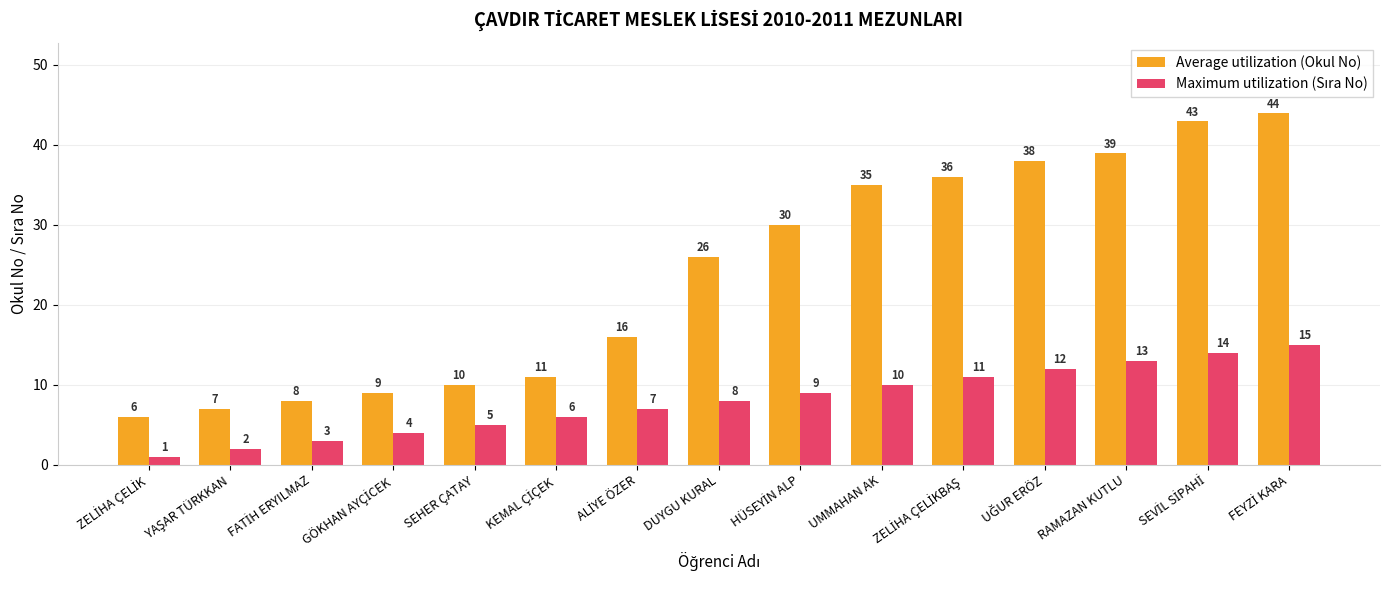

What is the spread (max minus min) of values at DUYGU KURAL?

18